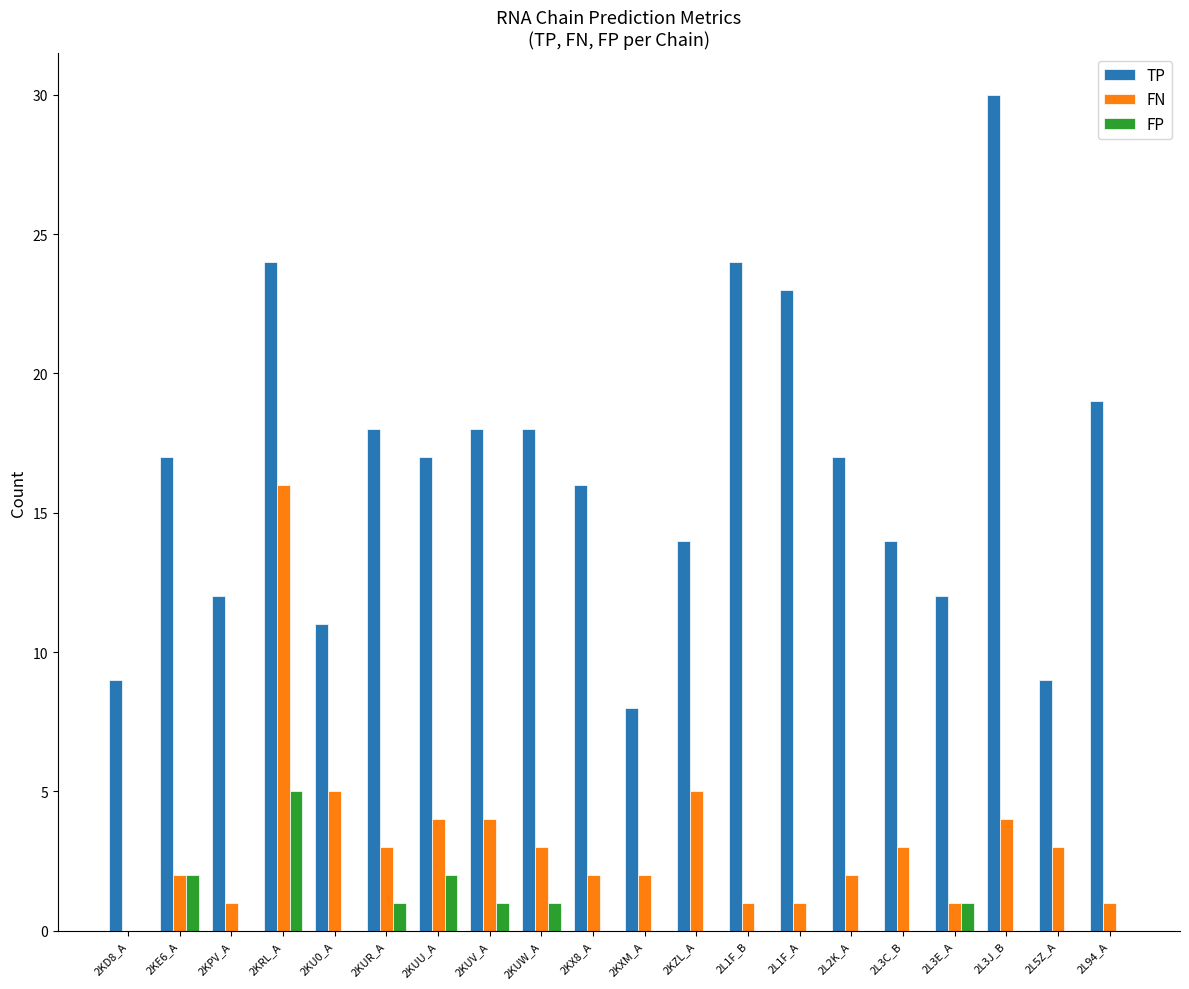

What is the maximum value for FP?

5